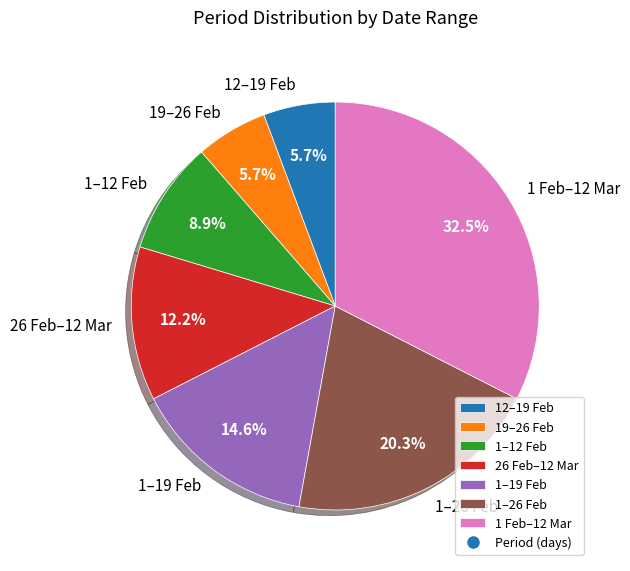

What is the total percentage of 19–26 Feb and 1–12 Feb?

14.6%